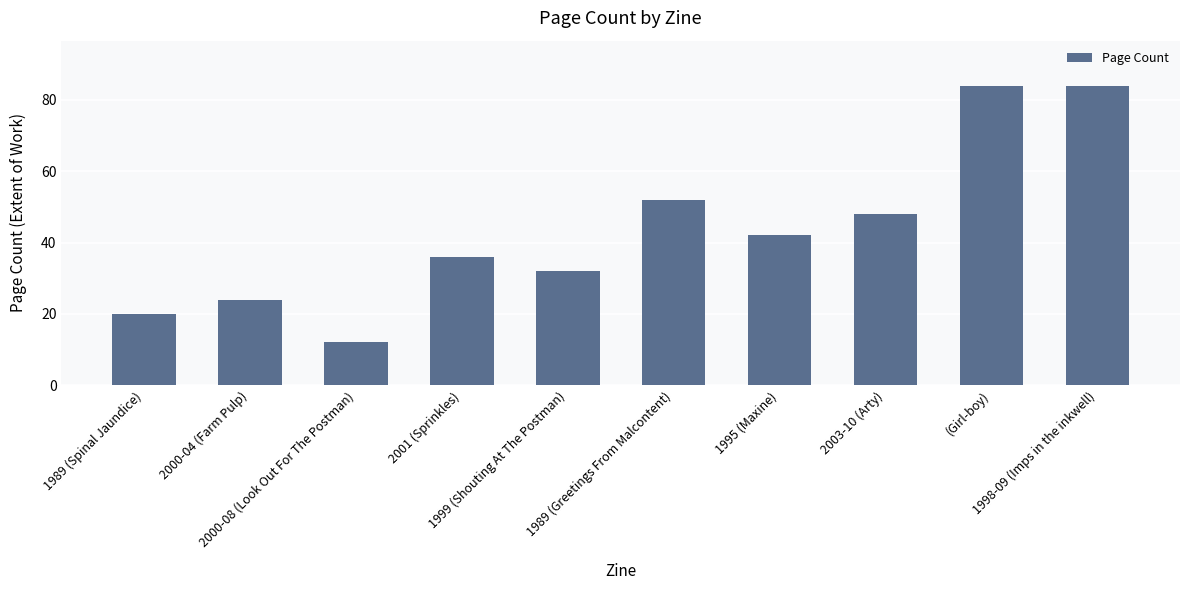

What is the greatest value displayed?

84